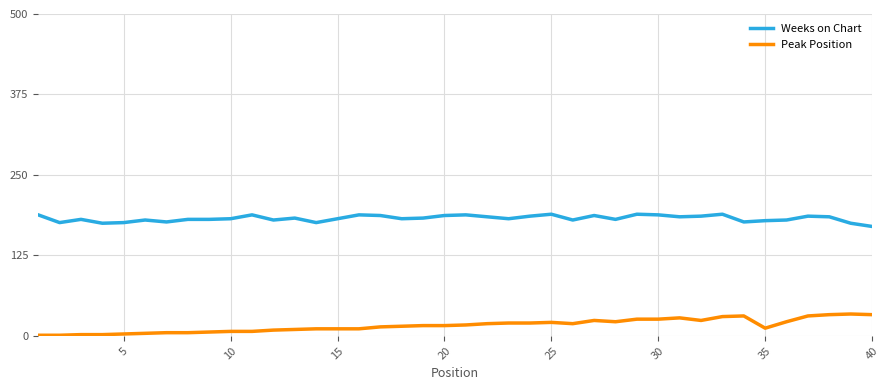

True or false: Peak Position and Weeks on Chart cross at least once.

False